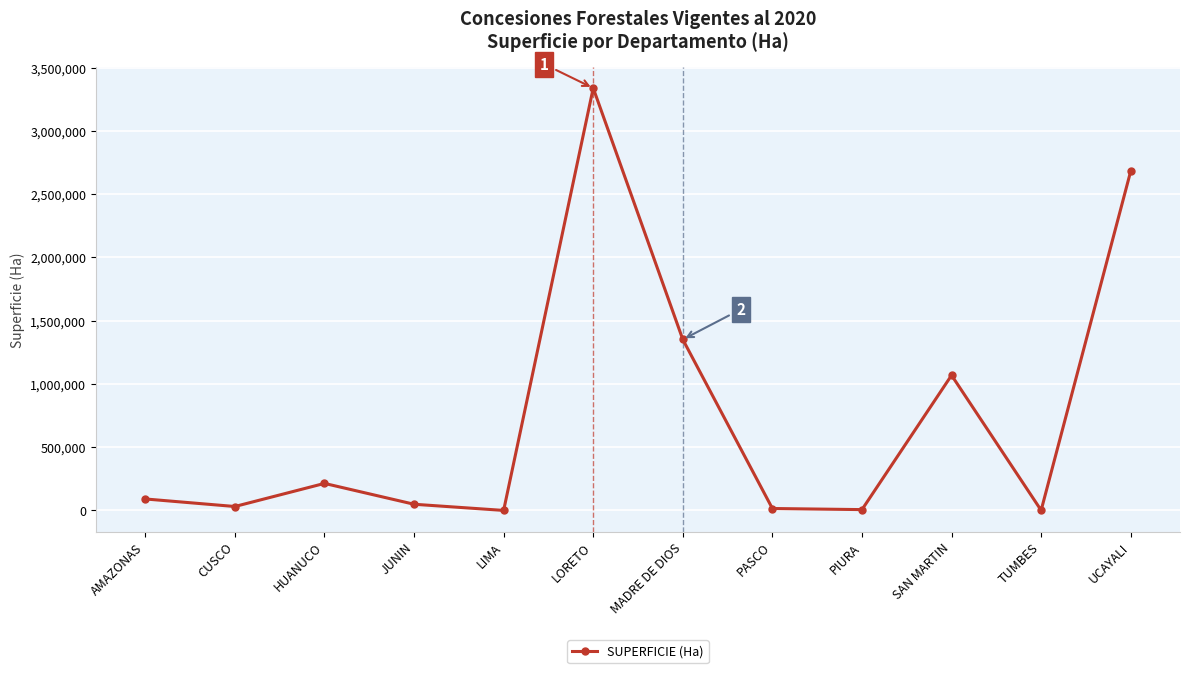

What is the maximum value shown in the chart?

3337804.5